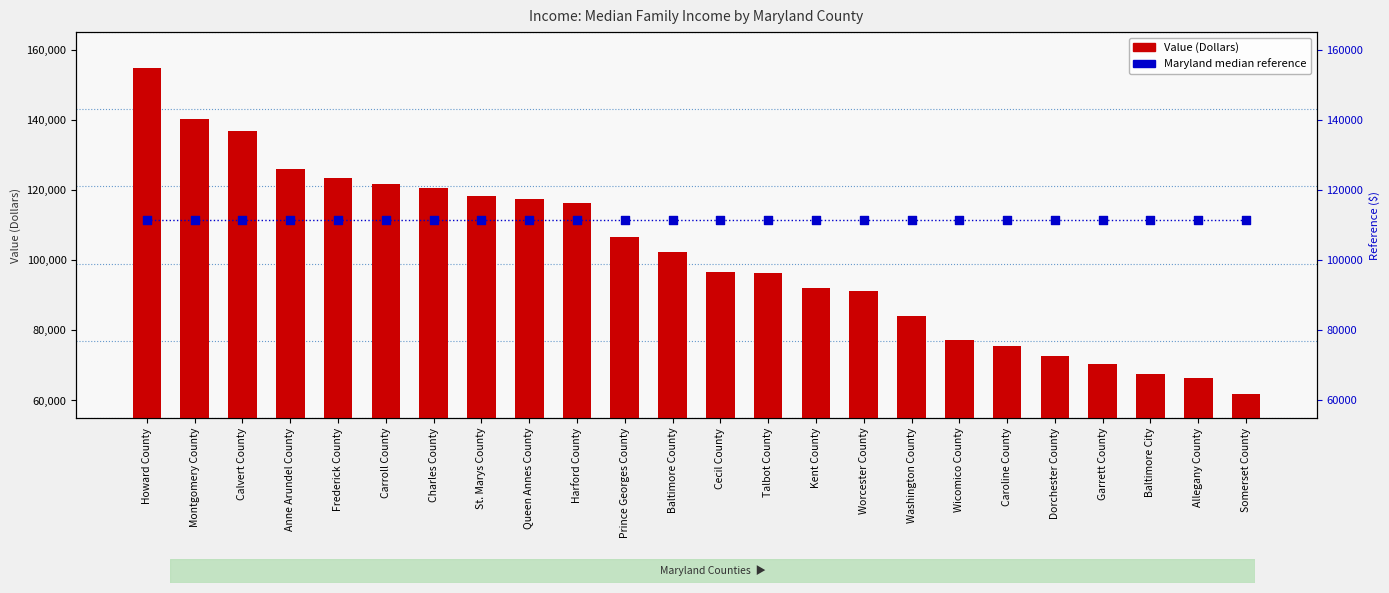

At which category is the sum across all series the highest?

Howard County